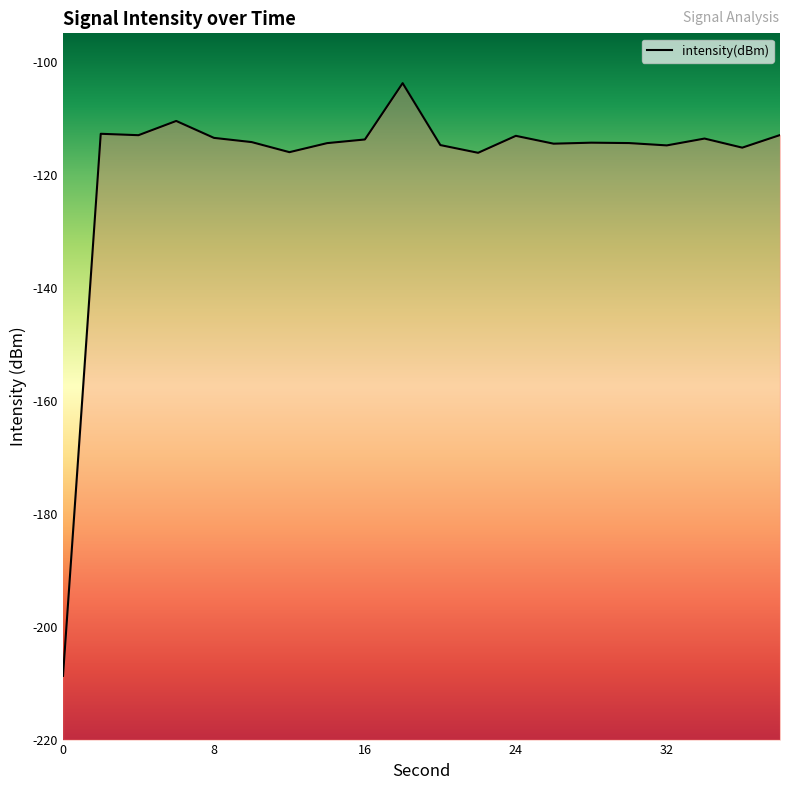

Reading right to left, transcribe all the data shown in this chart.

38=-113.0	36=-115.2	34=-113.6	32=-114.8	30=-114.4	28=-114.4	26=-114.5	24=-113.1	22=-116.1	20=-114.8	18=-103.8	16=-113.8	14=-114.4	12=-116.0	10=-114.2	8=-113.5	6=-110.5	4=-113.0	2=-112.8	0=-208.7